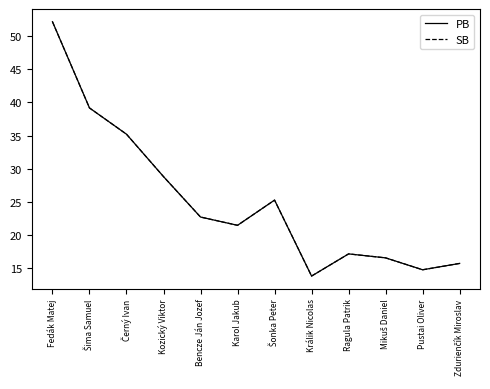

What is the maximum value shown in the chart?

52.2